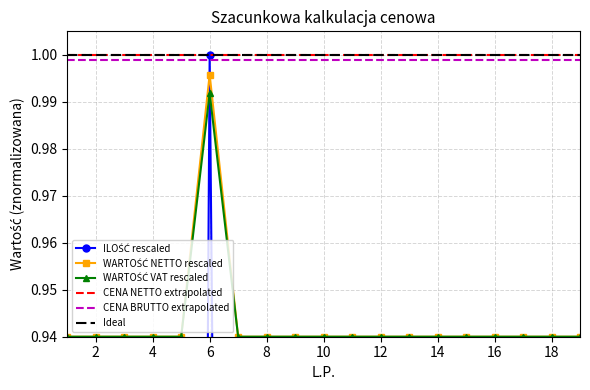

Which has a higher value, 8 or 12?

12